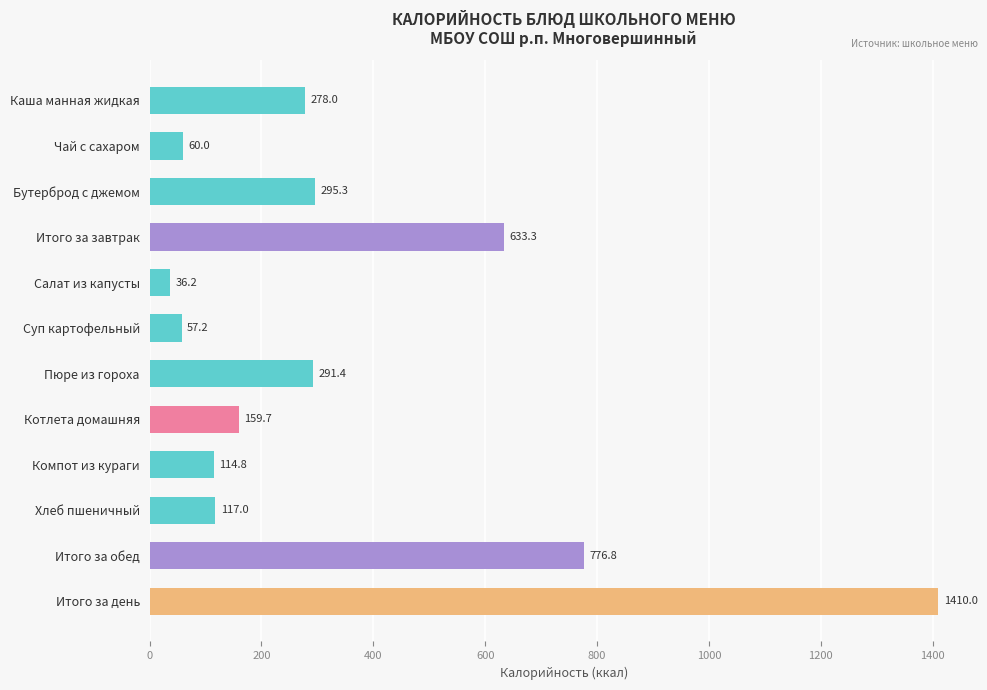

At which category does the chart reach its minimum across all series?

Салат из капусты